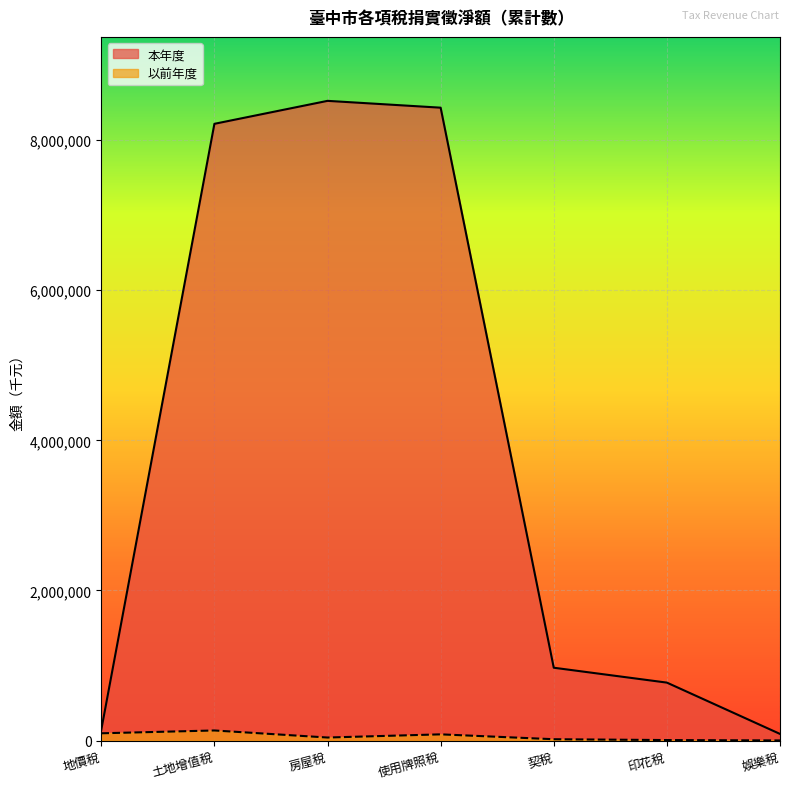

What is the average value of the 以前年度 series?

54164.4